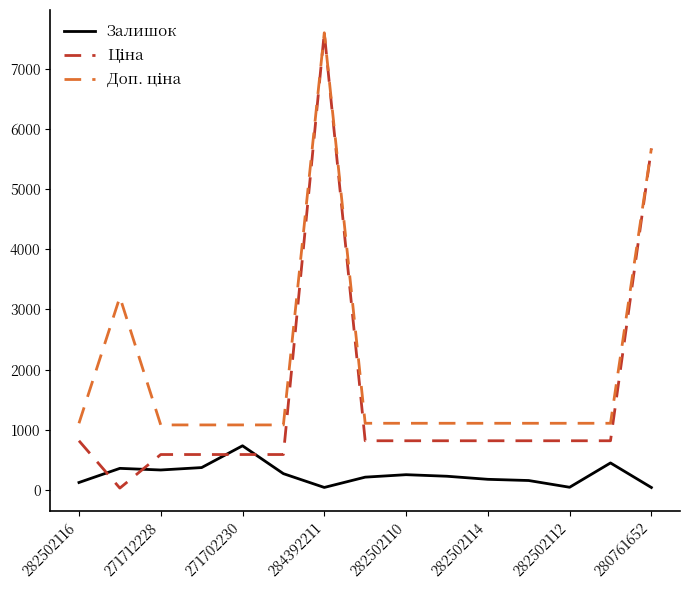

How many lines are shown in the chart?

3